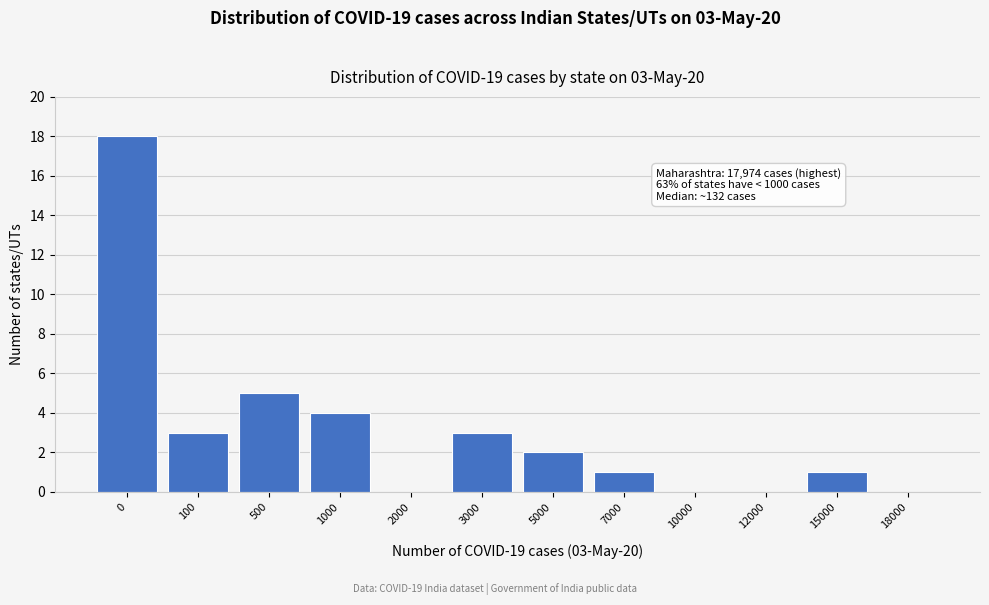

Reading left to right, extract all data points from this chart.

0=18	100=3	500=5	1000=4	2000=0	3000=3	5000=2	7000=1	10000=0	12000=0	15000=1	18000=0